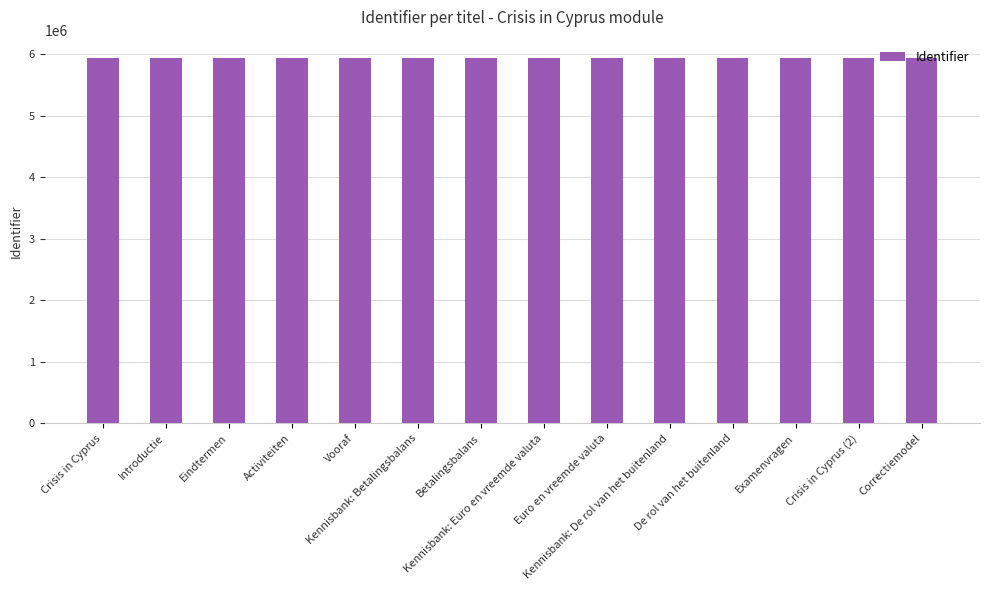

Approximately how many times larger is the value at Betalingsbalans compared to Correctiemodel?

1.0